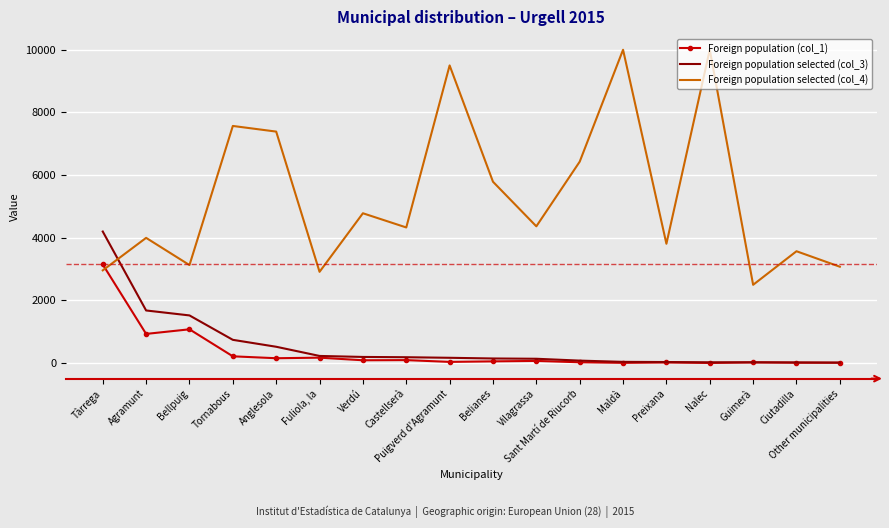

List the series in order of their peak value, highest first.

Foreign population selected (col_4), Foreign population selected (col_3), Foreign population (col_1)